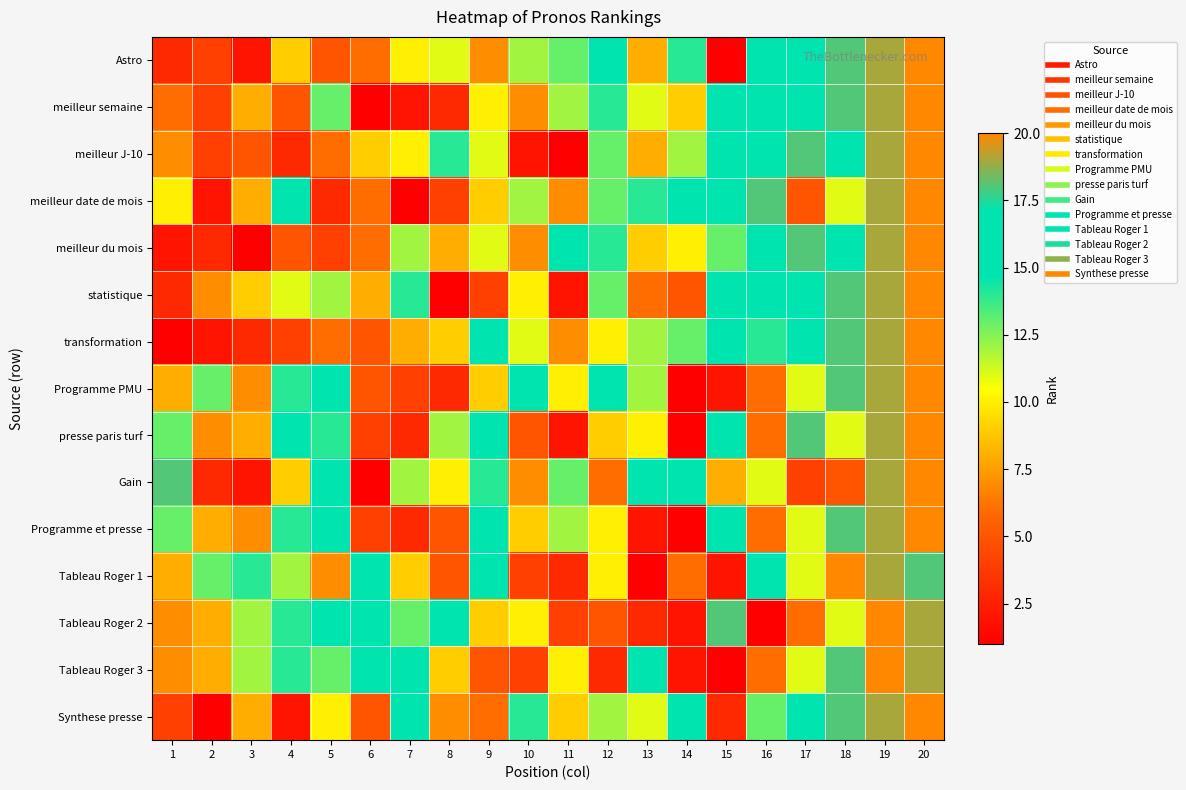

What is the total value across all series at 3?

106